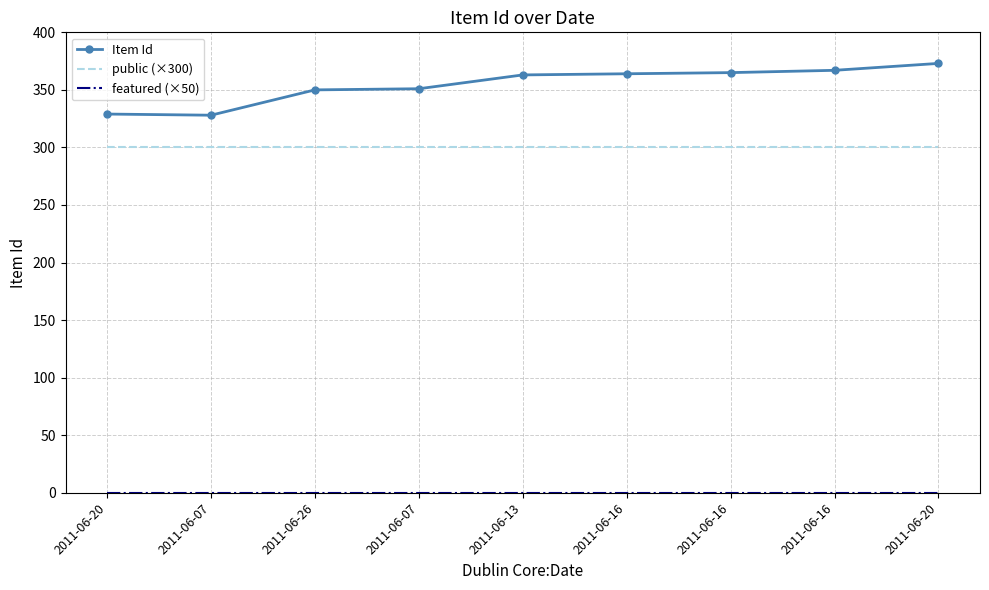

Which series changed the most between 2011-06-07 and 2011-06-16?

Item Id